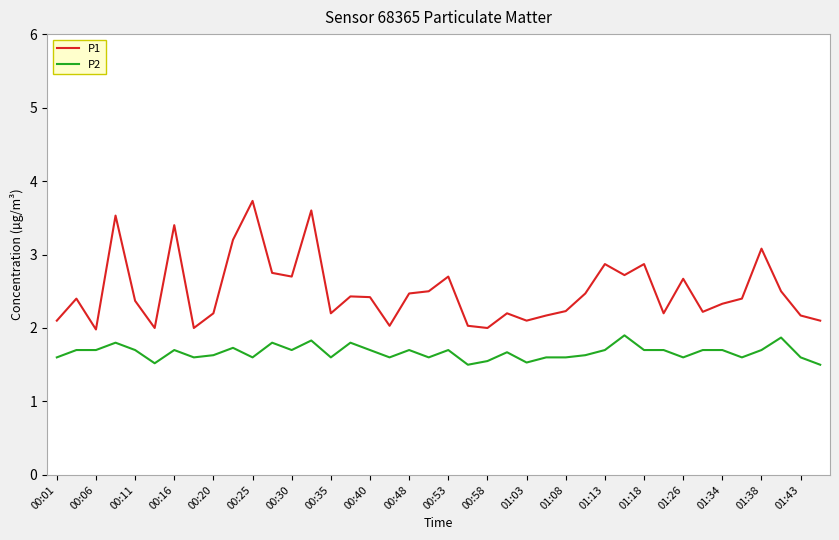

True or false: P1 and P2 cross at least once.

False